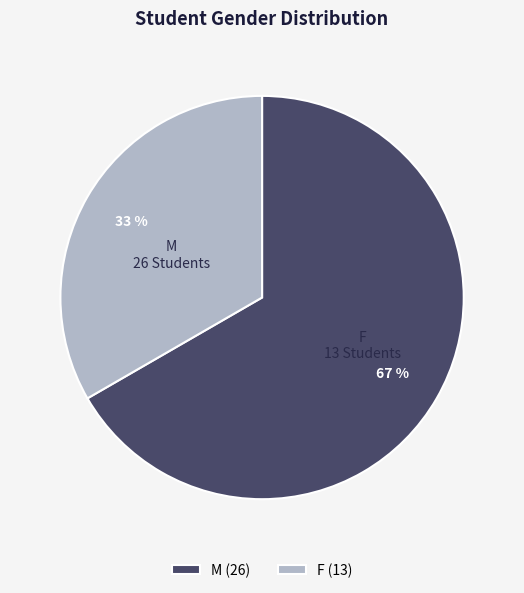

Is it true that F is 25% of the pie?

False